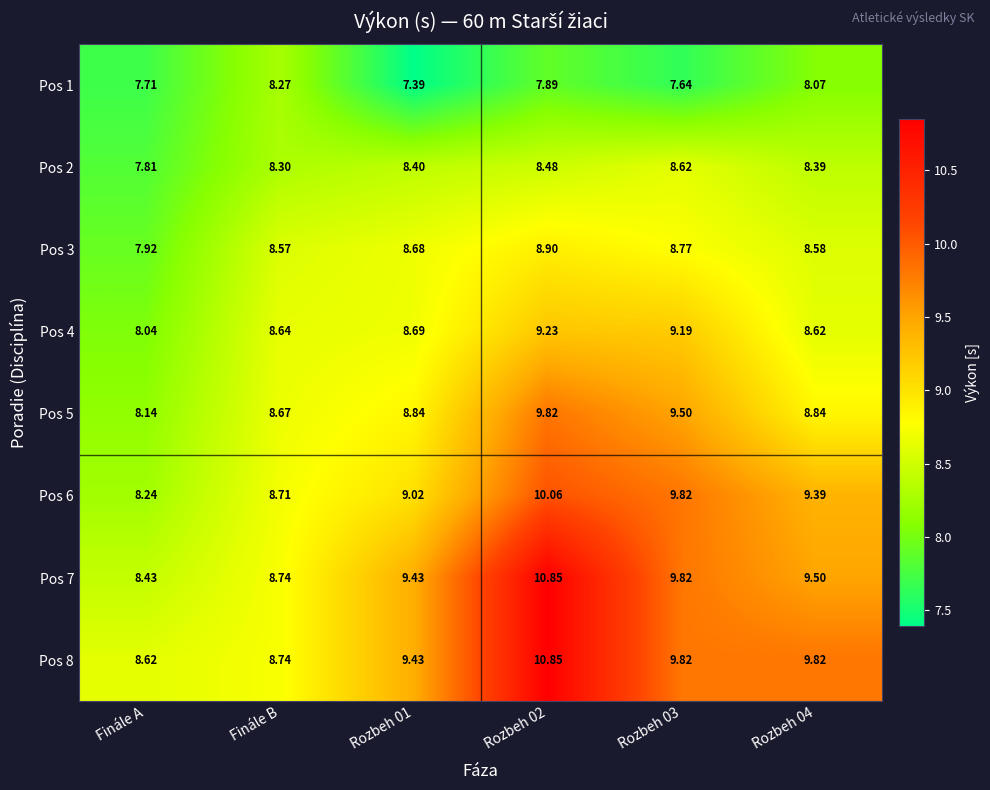

Is the value of Pos 2 at Rozbeh 04 greater than the value of Pos 1 at Finále A?

Yes